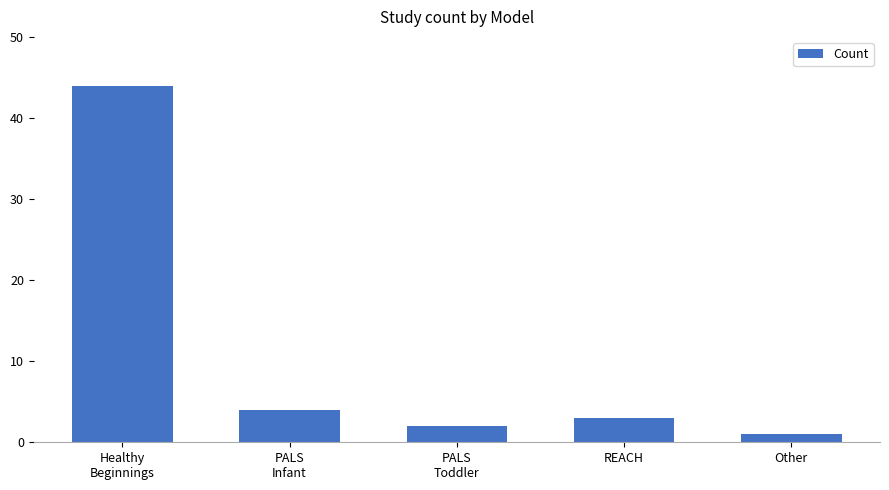

Reading right to left, list all the values displayed in this chart.

1	3	2	4	44